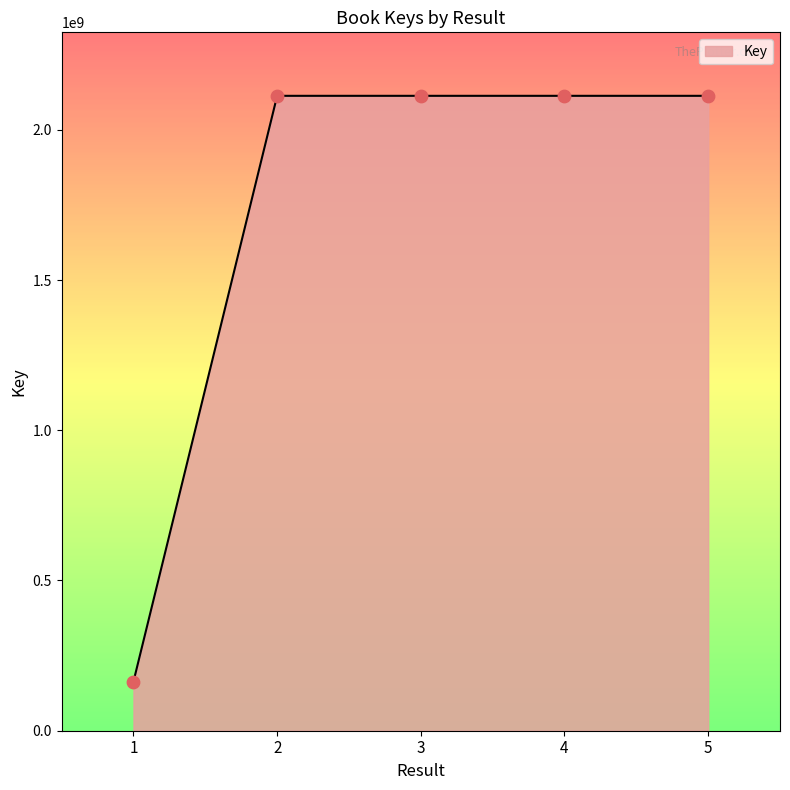

What is the ratio of the value at 4 to the value at 3?

1.0